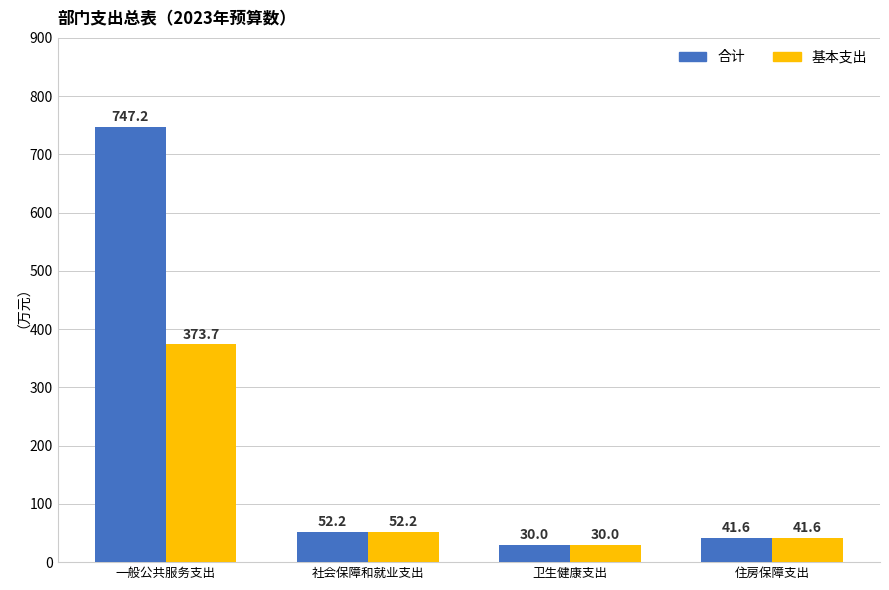

What are all the series names shown in the legend?

合计, 基本支出